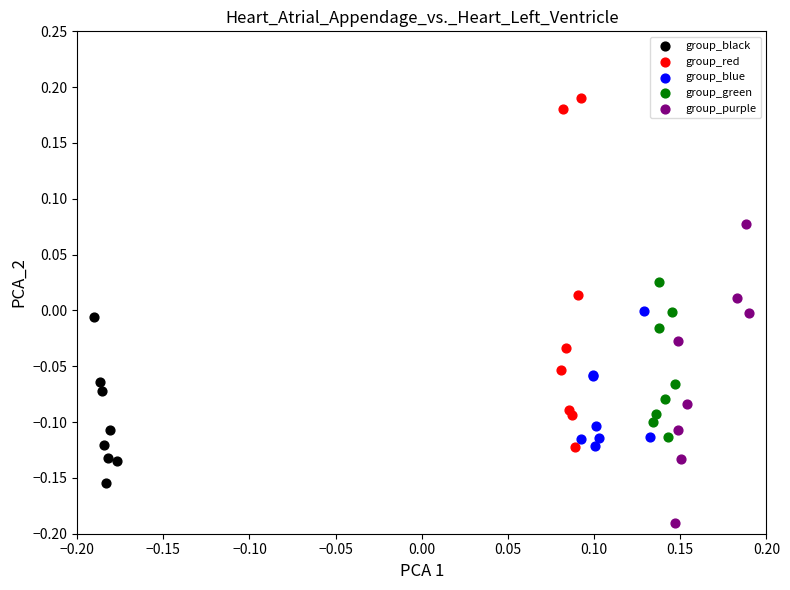

Which series has the widest spread of Y values?

group_red